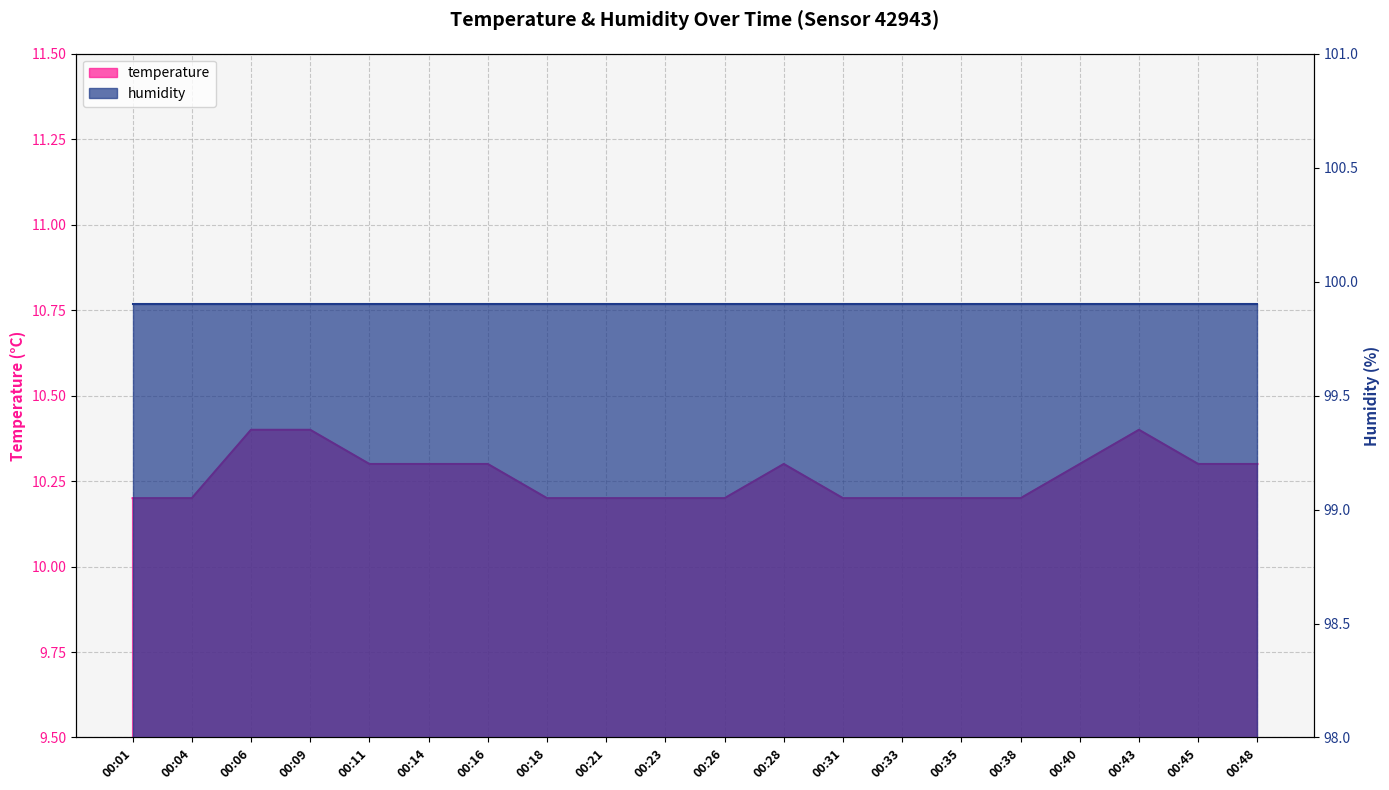

Does the chart display data point markers on the line(s)?

No